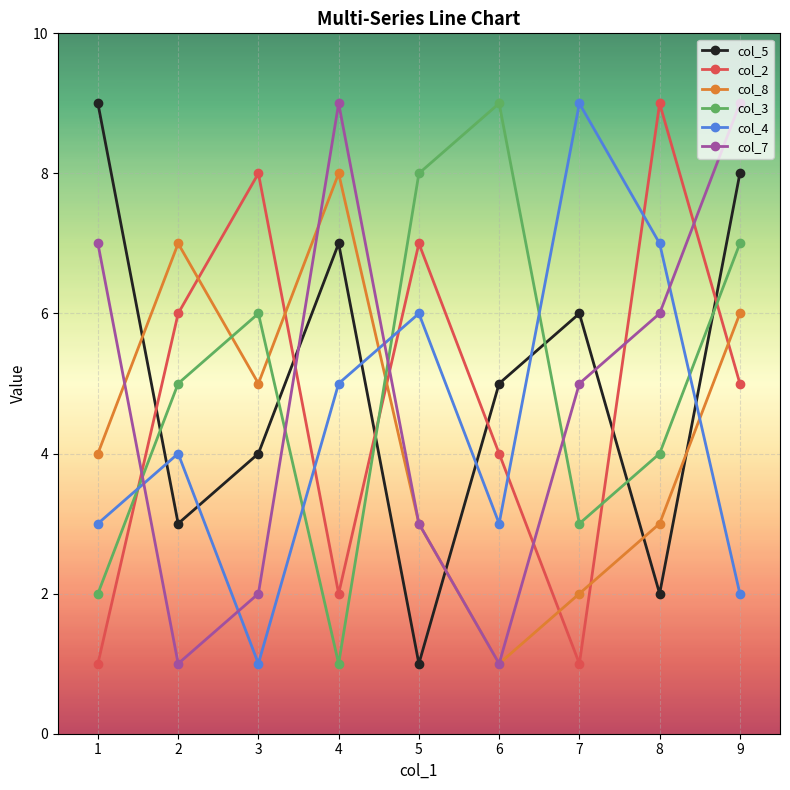

What is the total value across all series at 7?

26